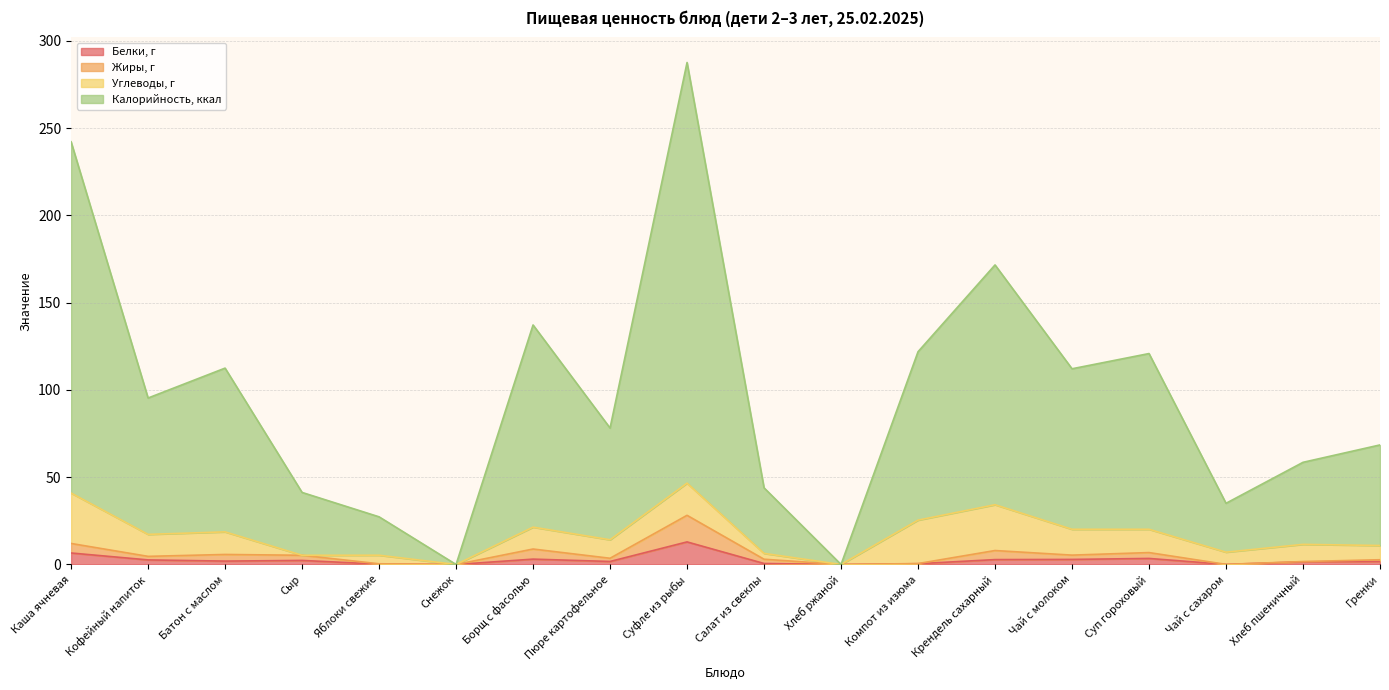

The Жиры, г series shows 4.2 at Гренки. True or false?

False